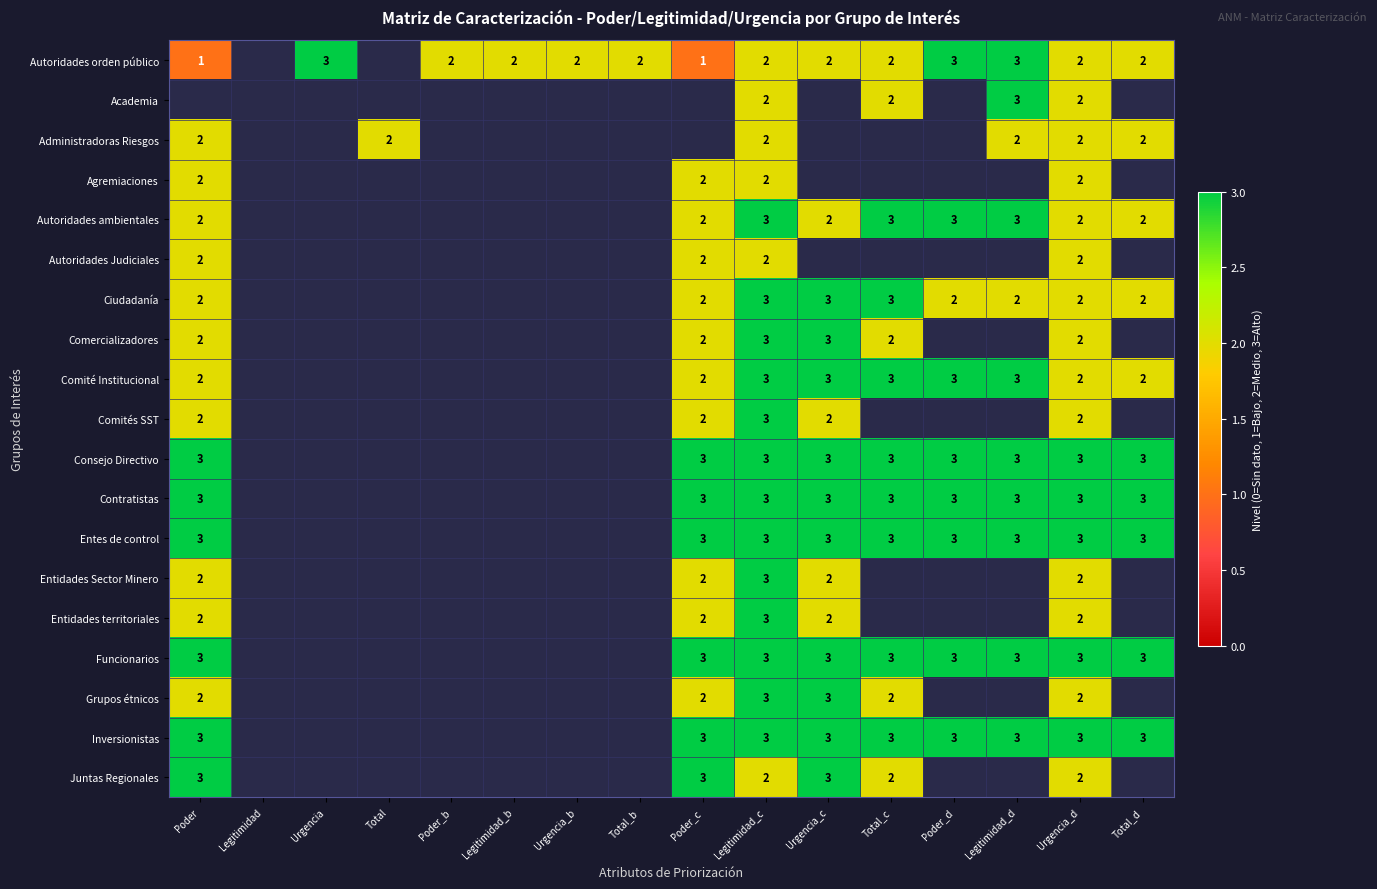

True or false: Entidades Sector Minero has a value of 2 at Urgencia_c.

True